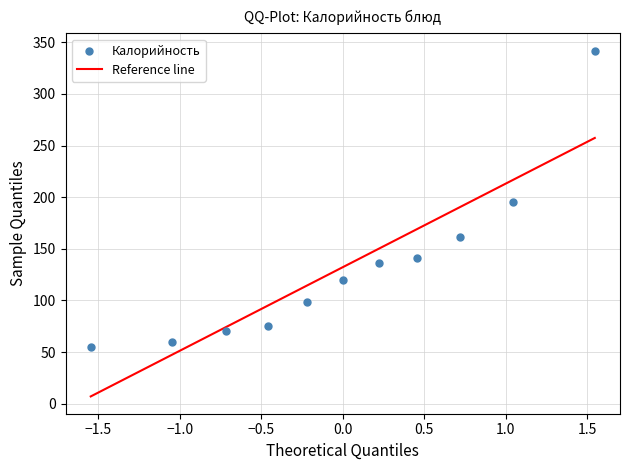

What is the average Y value?

132.2